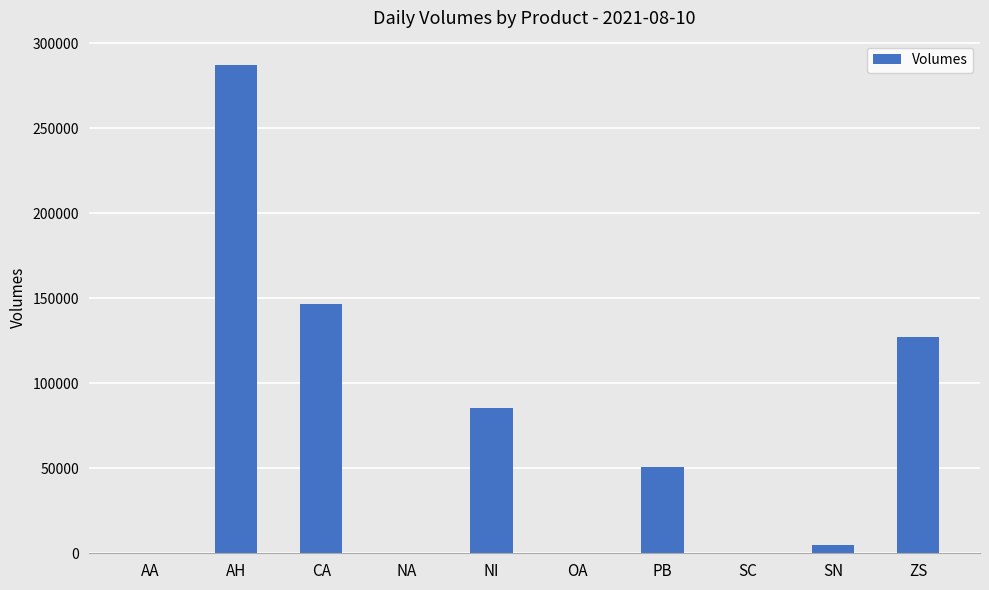

The value at CA is 146782. True or false?

True